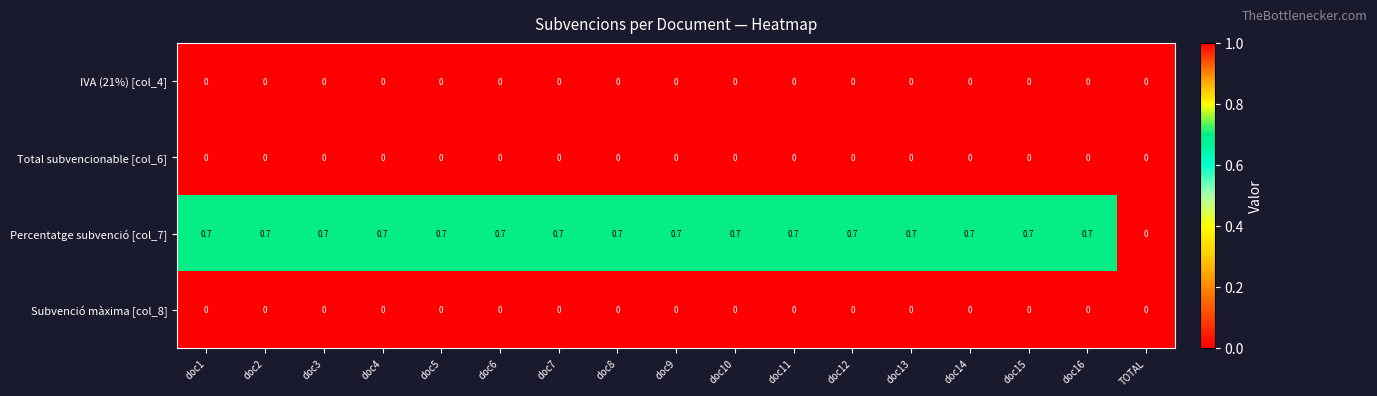

What is the sum of all Percentatge subvenció [col_7] values?

11.2